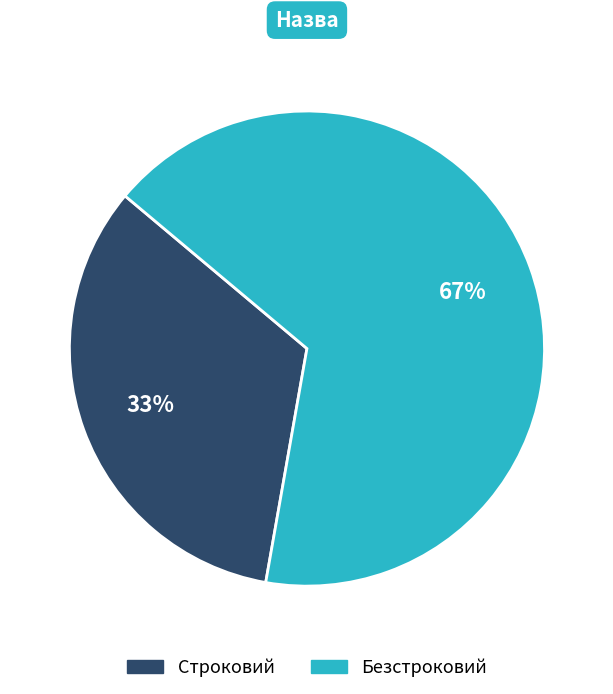

How many segments does this pie chart have?

2